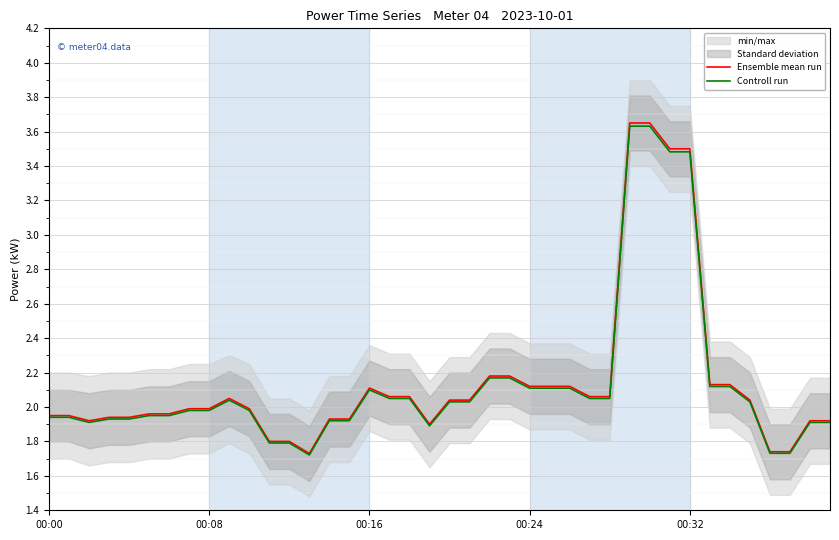

What is the difference between the maximum and minimum values in the Ensemble mean run series?

1.9